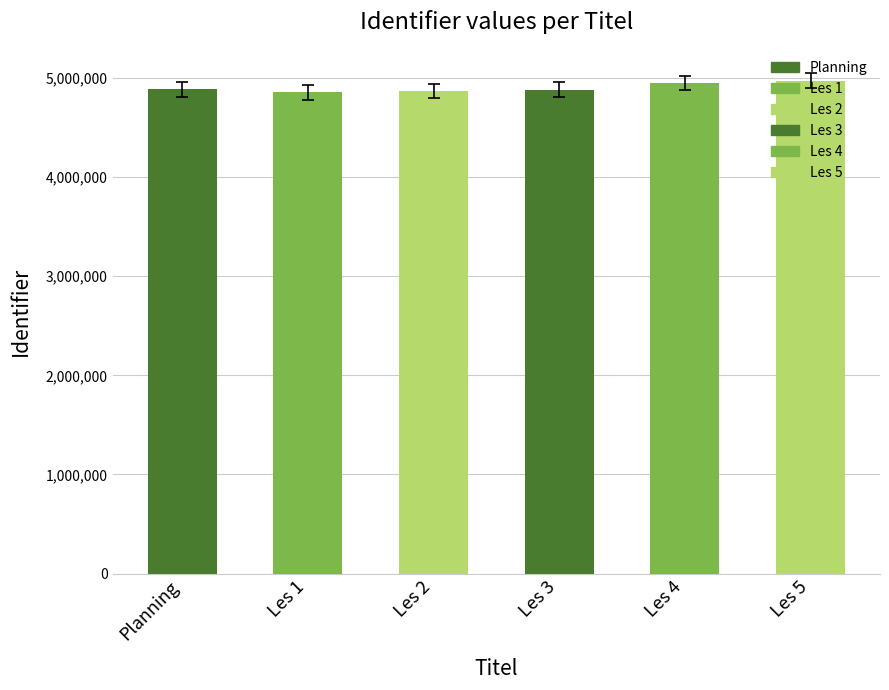

How many values are below 4884878?

3